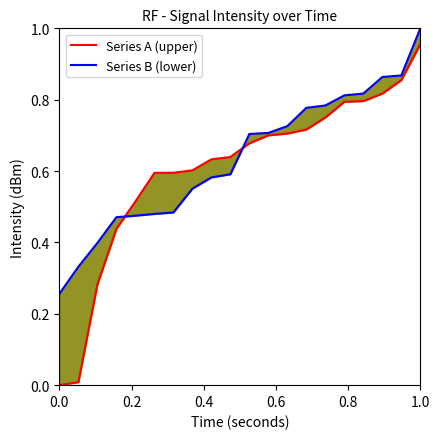

Does the chart have visible grid lines?

No